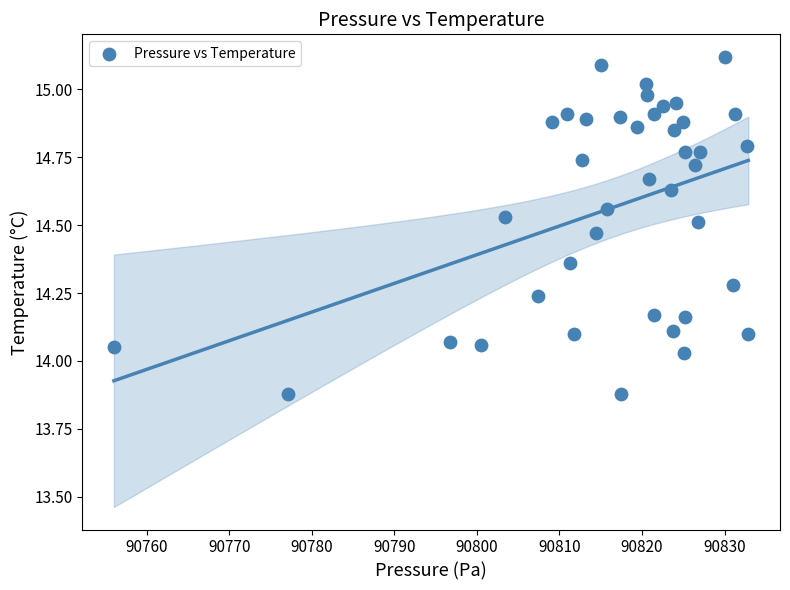

What is the range of Y values (max minus min)?

1.2